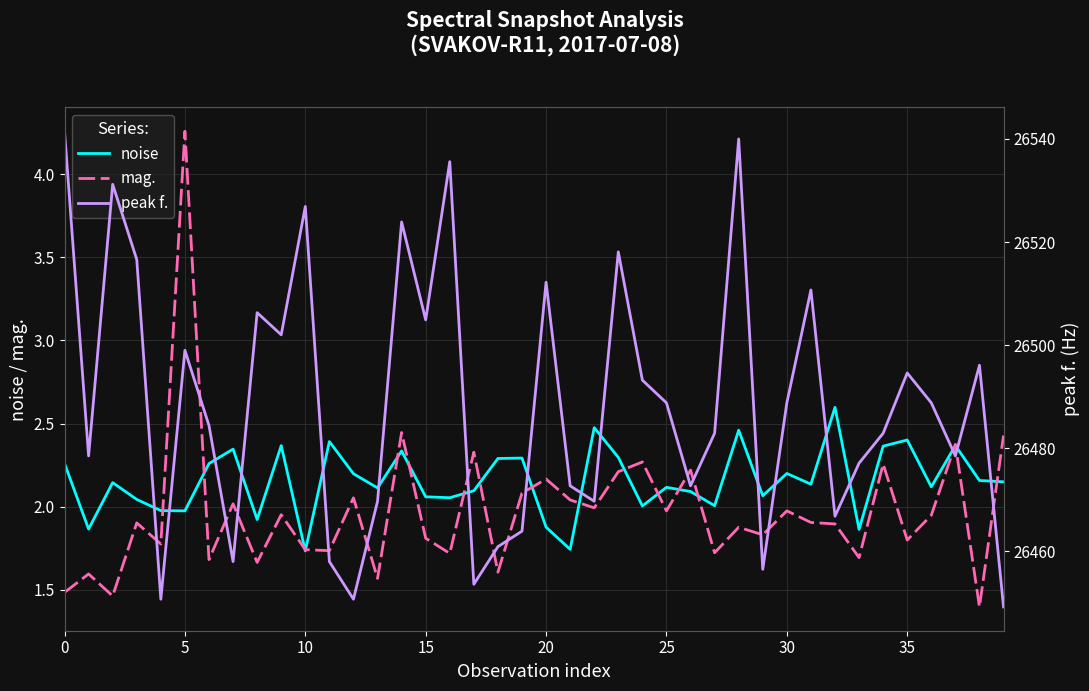

The noise series shows 2.1 at 16. True or false?

True